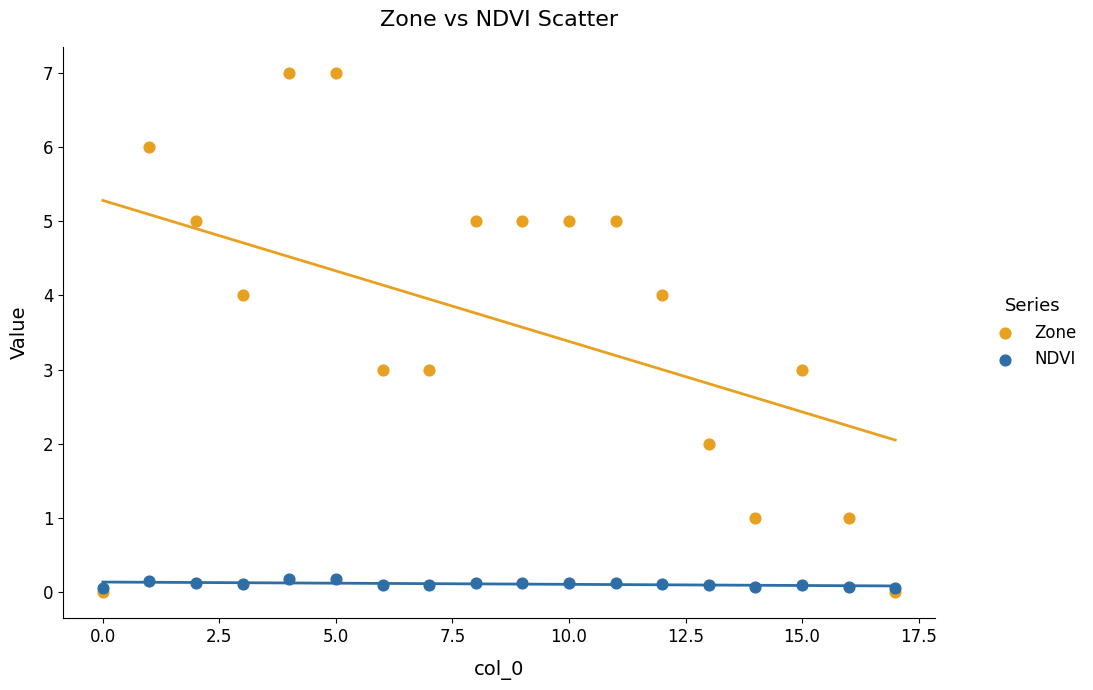

Which series has the widest spread of Y values?

Zone